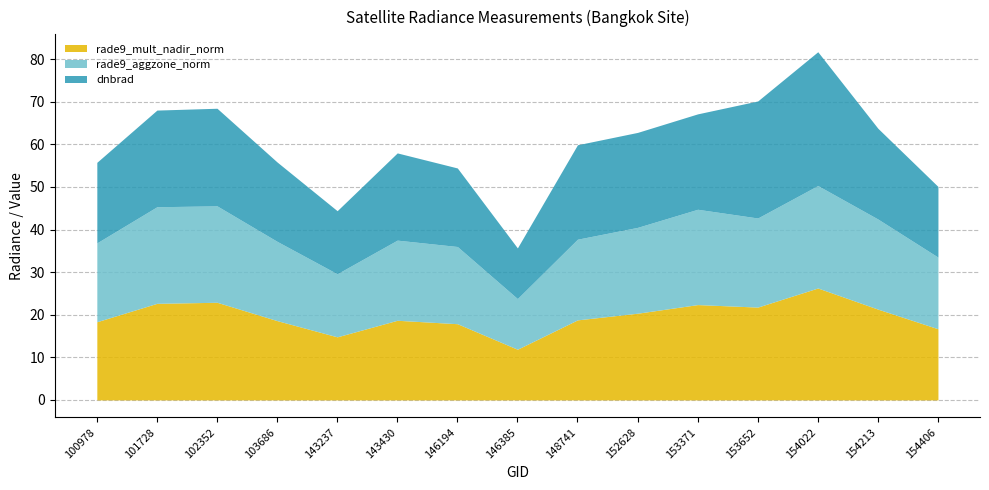

At which category is the sum across all series the highest?

154022